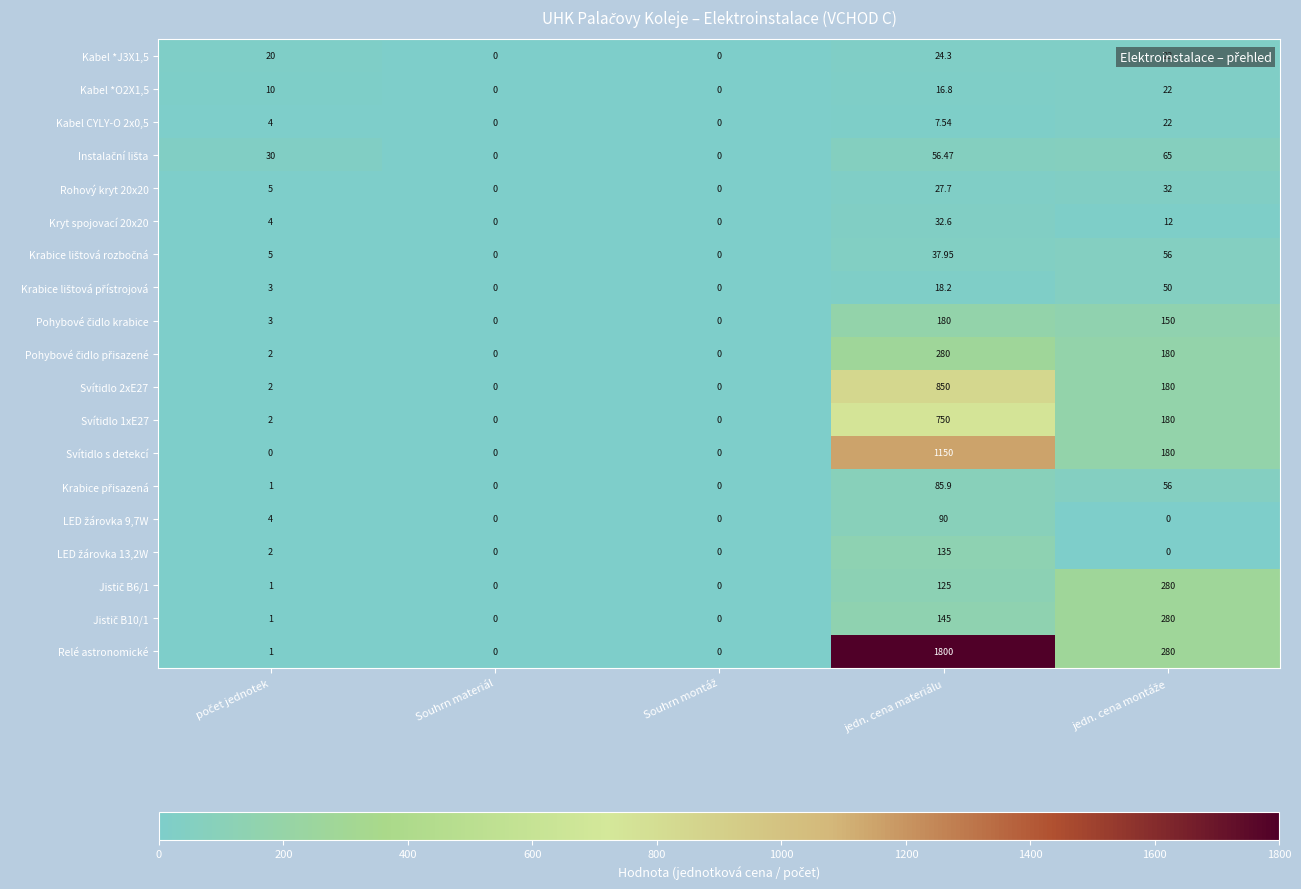

Which series has the largest total across all categories?

Relé astronomické